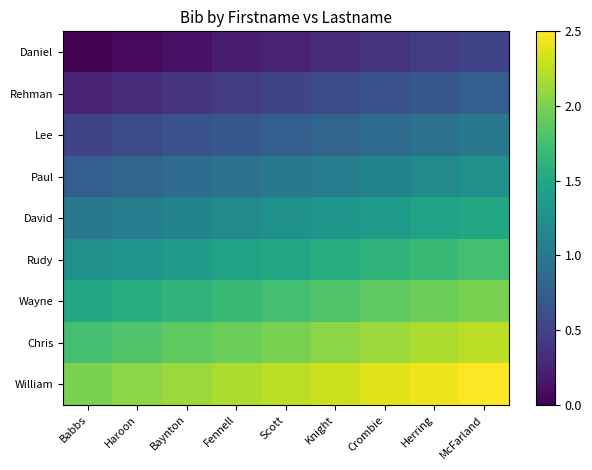

At how many categories does at least one series exceed 0?

9